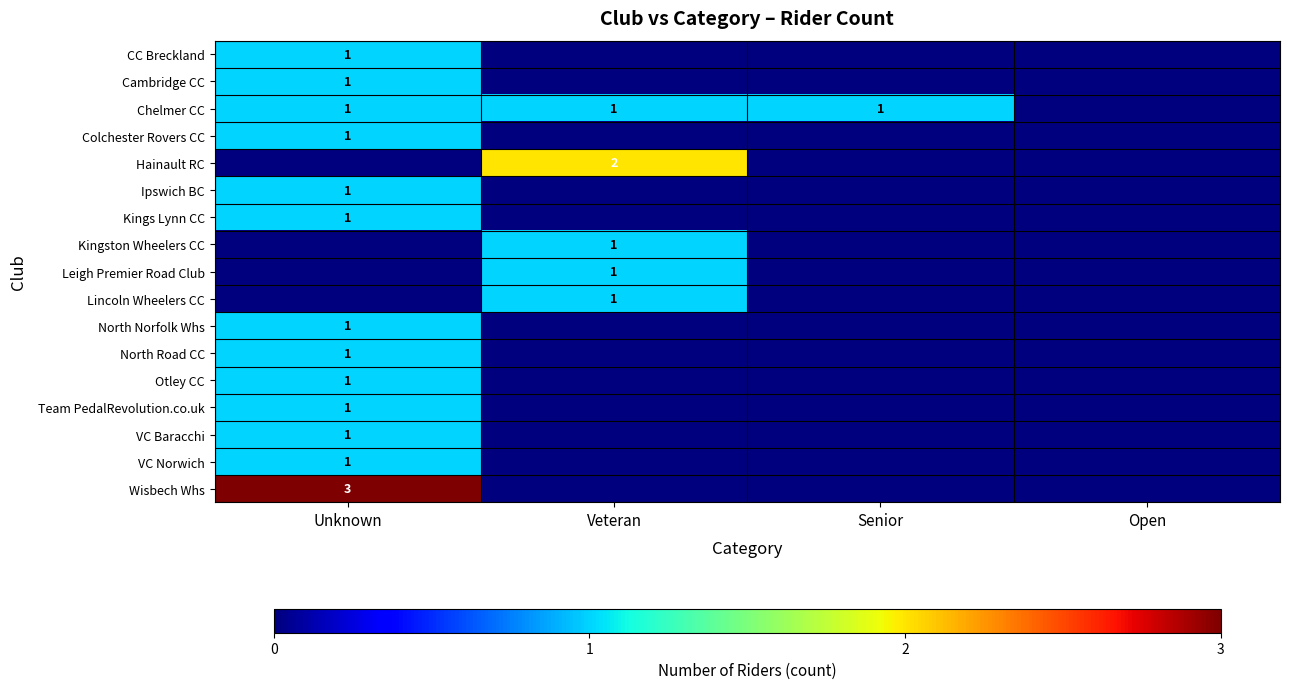

At how many categories does at least one series exceed 1?

2